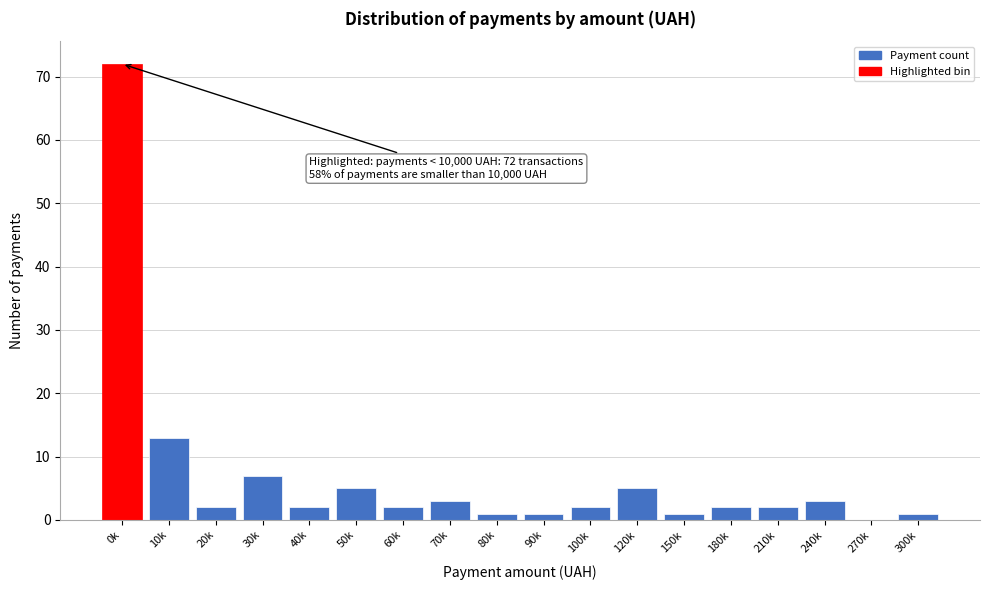

Reading right to left, list all the values displayed in this chart.

300k=1	270k=0	240k=3	210k=2	180k=2	150k=1	120k=5	100k=2	90k=1	80k=1	70k=3	60k=2	50k=5	40k=2	30k=7	20k=2	10k=13	0k=72